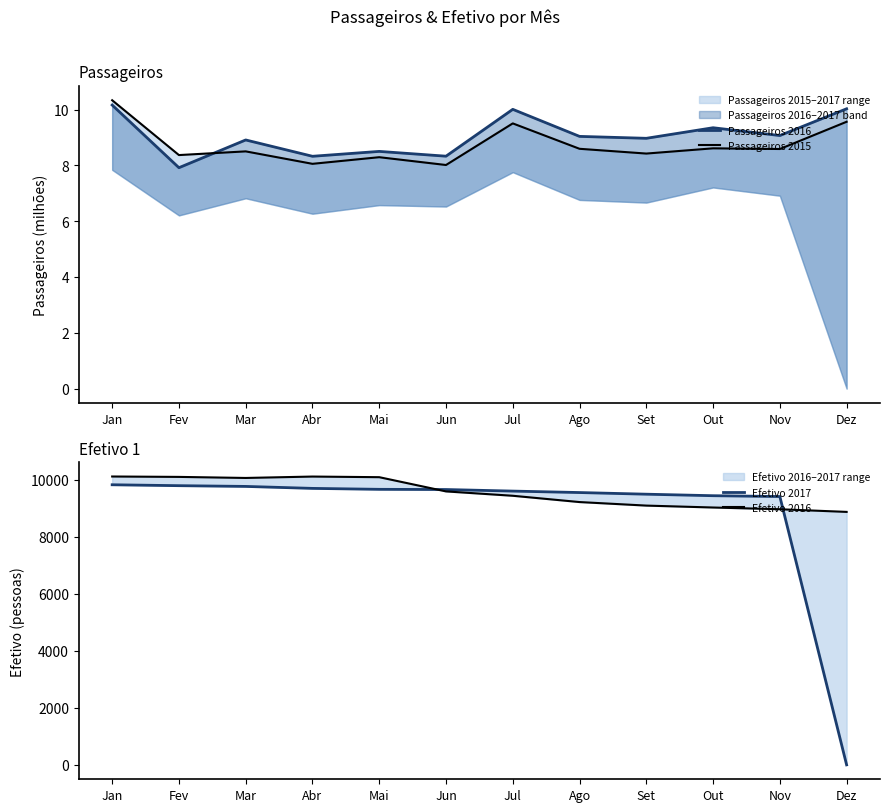

Where do Passageiros 2015 and Efetivo 2017 first cross each other?

Nov and Dez